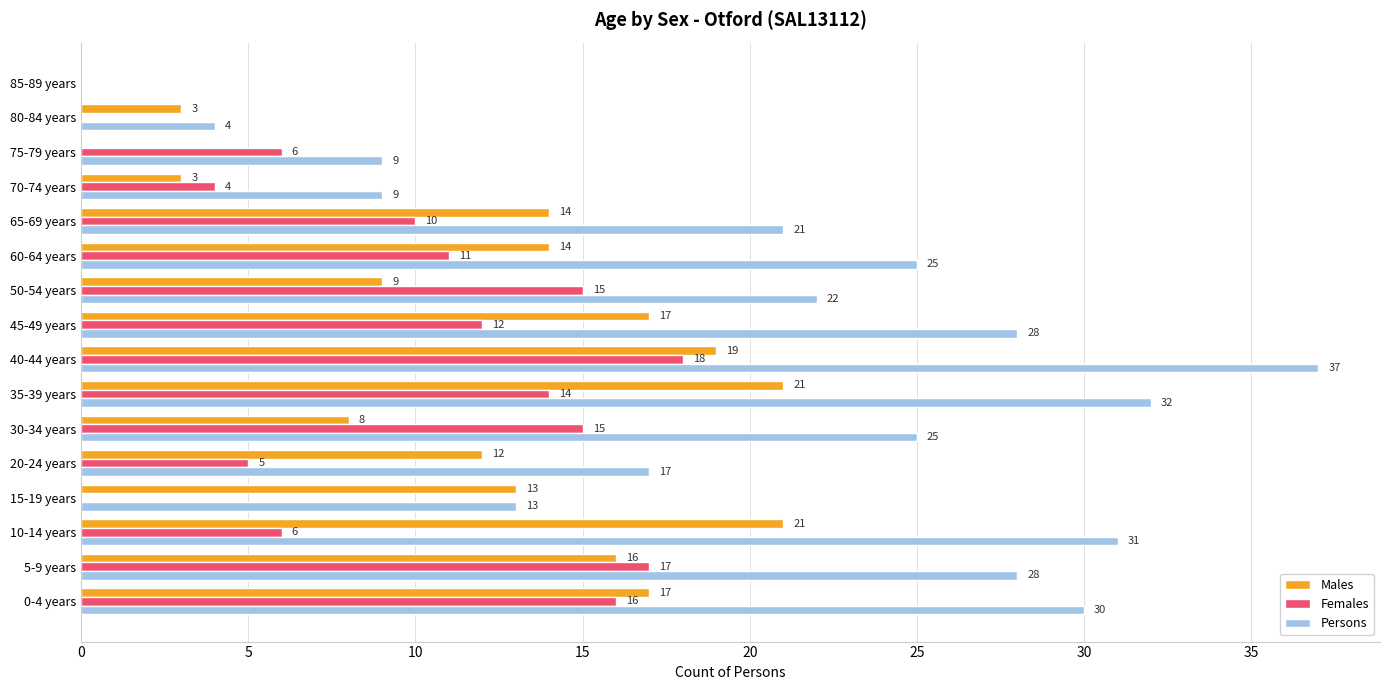

The Females series shows 6 at 10-14 years. True or false?

True